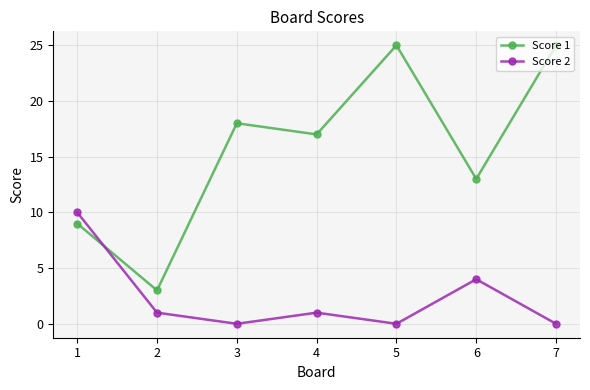

What is the difference between the Score 2 values at 1 and 3?

10